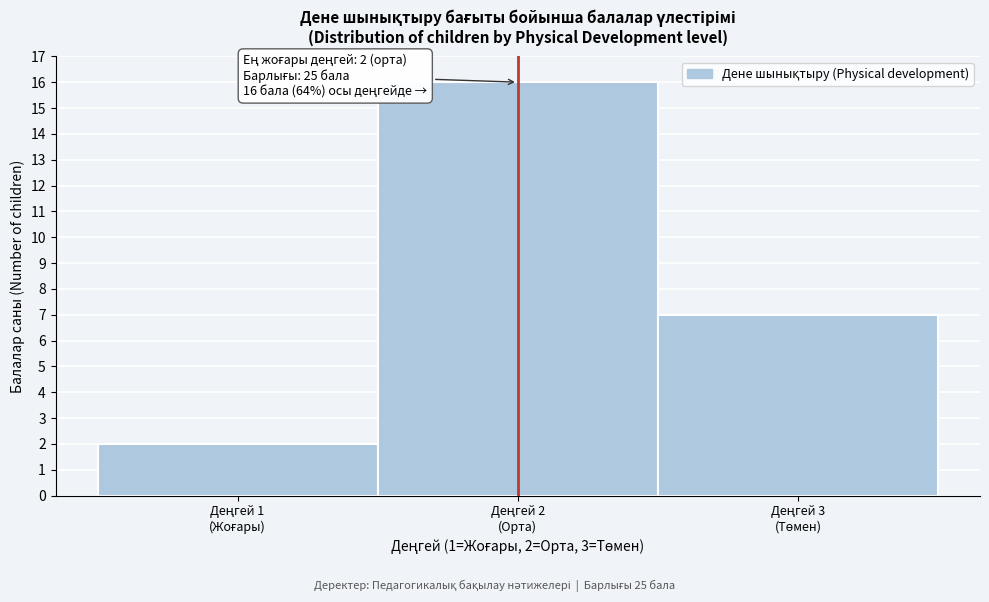

Reading left to right, transcribe all the data shown in this chart.

2	16	7